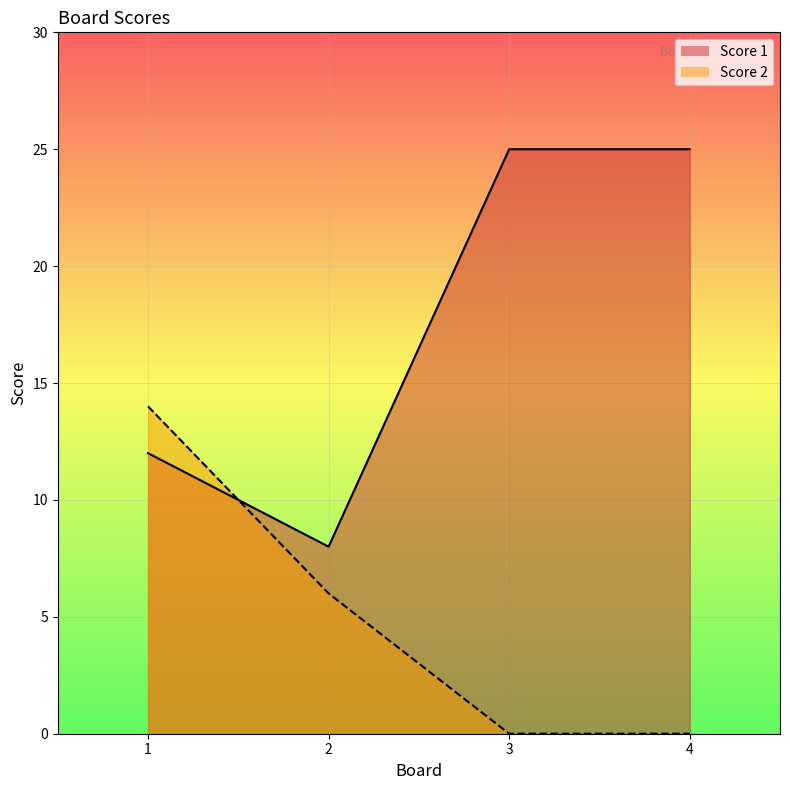

What are all the series names shown in the legend?

Score 1, Score 2